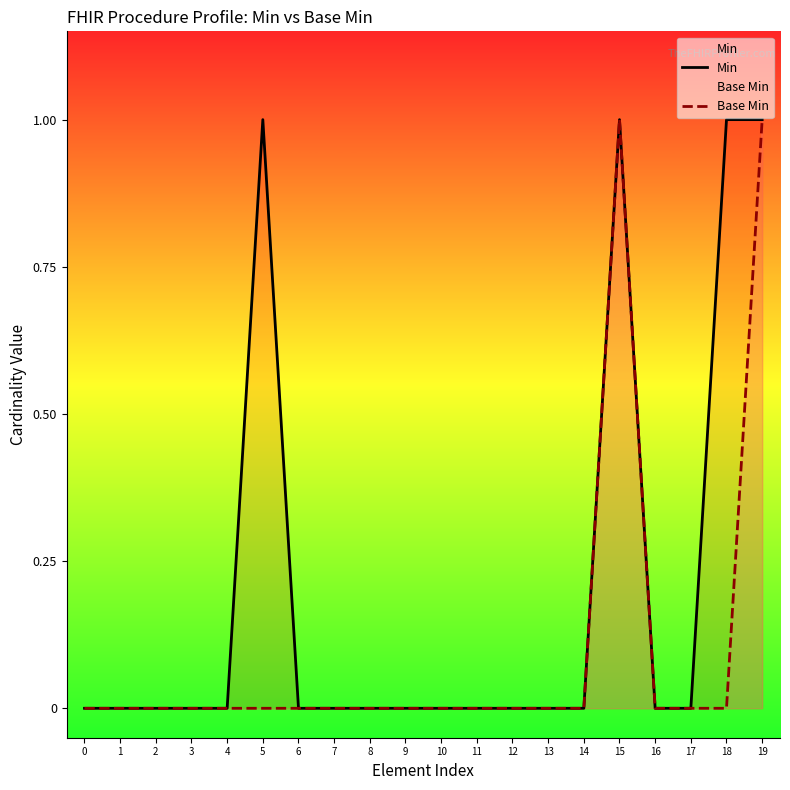

What are all the series names shown in the legend?

Min, Base Min